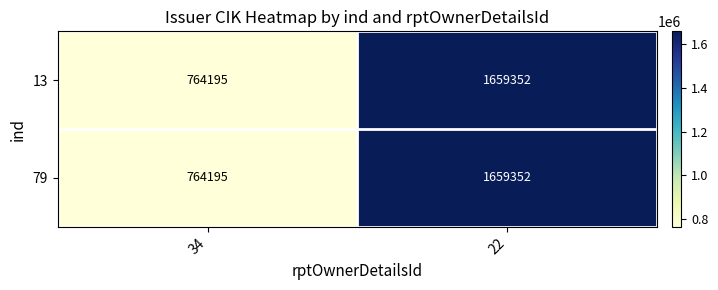

What is the difference between the 13 values at 34 and 22?

895157